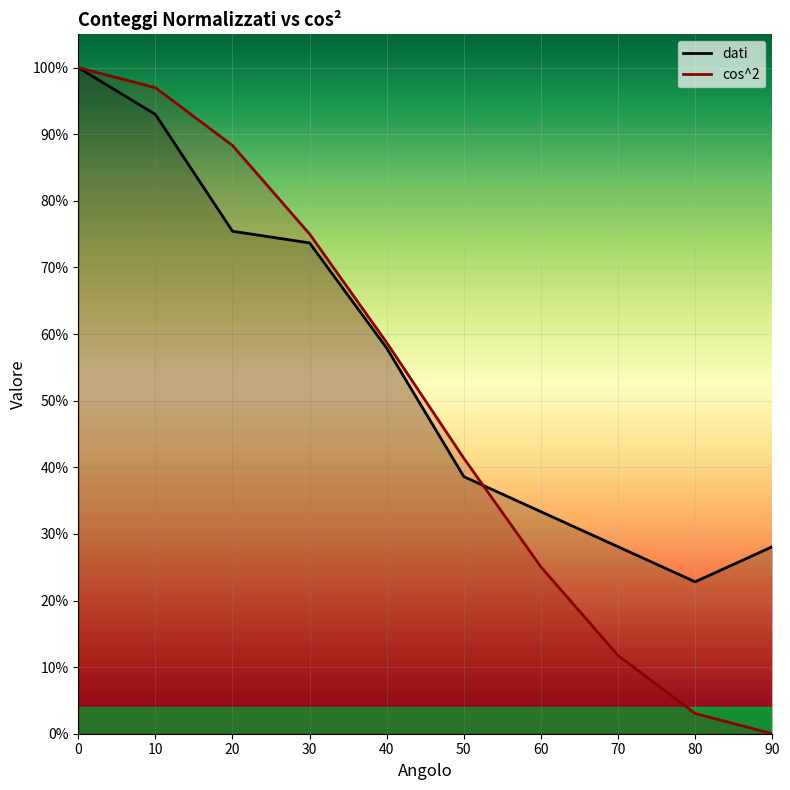

The value of dati at 30 is 0.7. True or false?

True